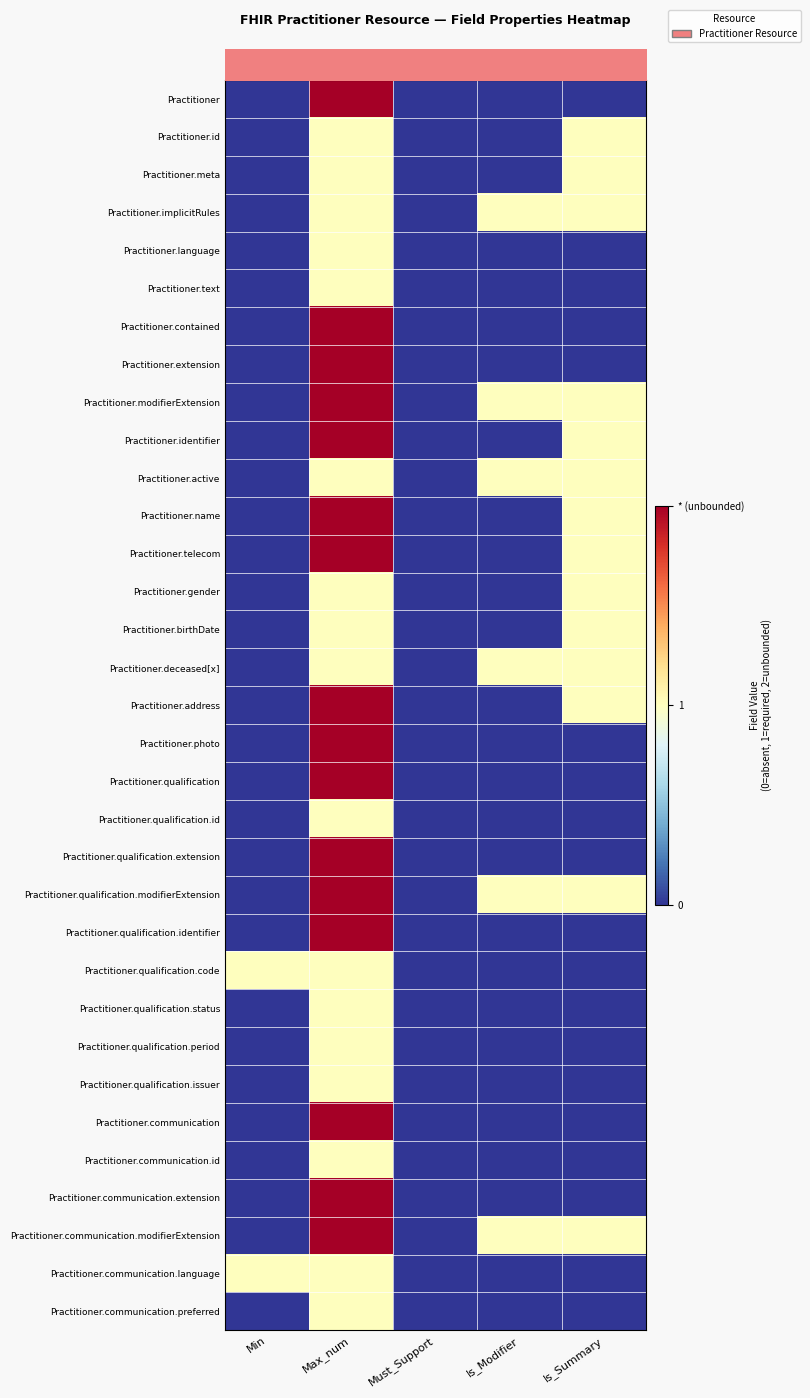

Between Max_num and Must_Support, which is larger?

Max_num